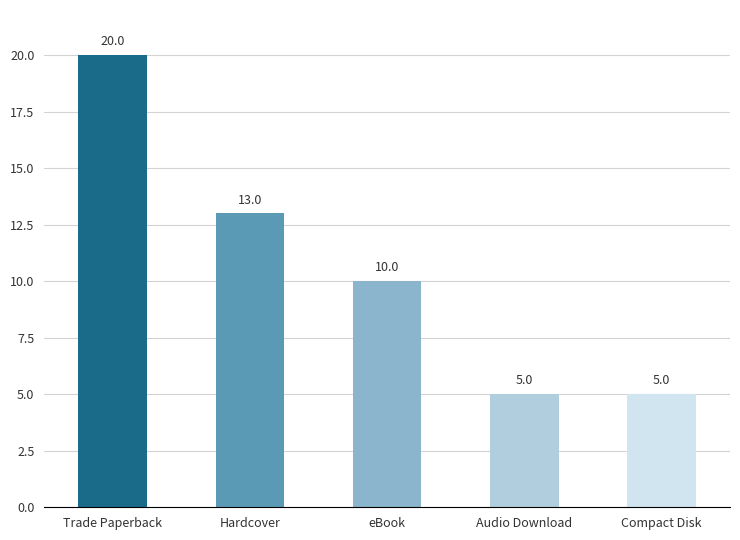

Reading left to right, list all the values displayed in this chart.

Trade Paperback=20	Hardcover=13	eBook=10	Audio Download=5	Compact Disk=5